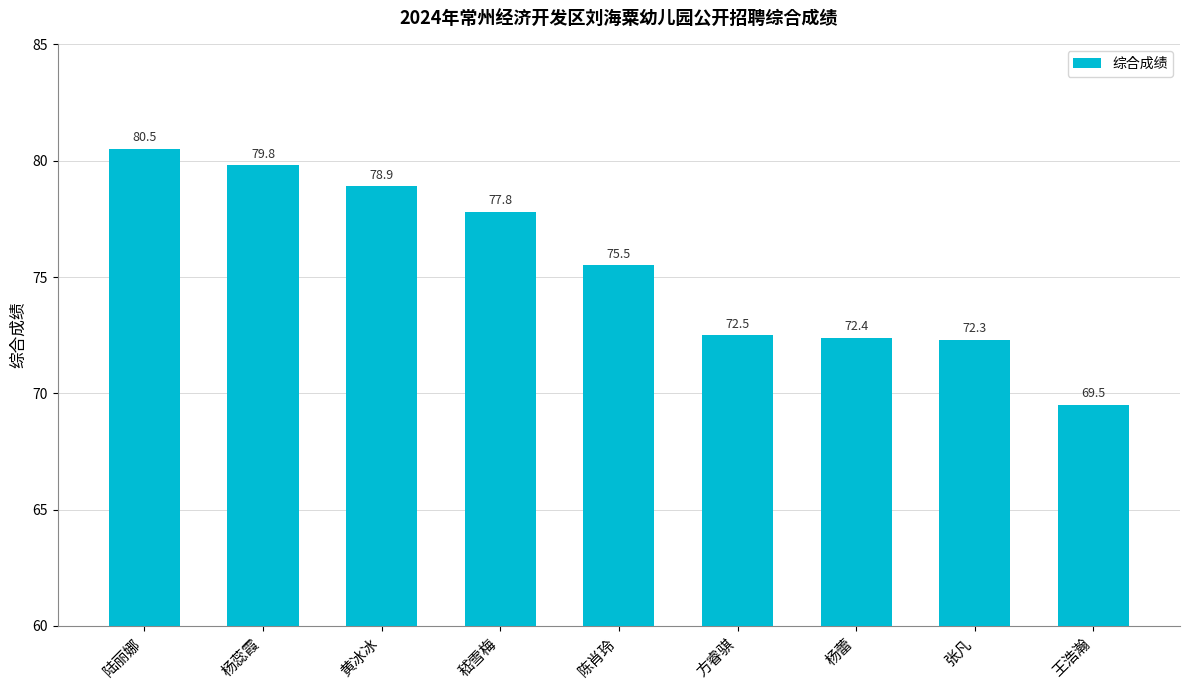

What is the label of the 2nd bar from the right?

张凡